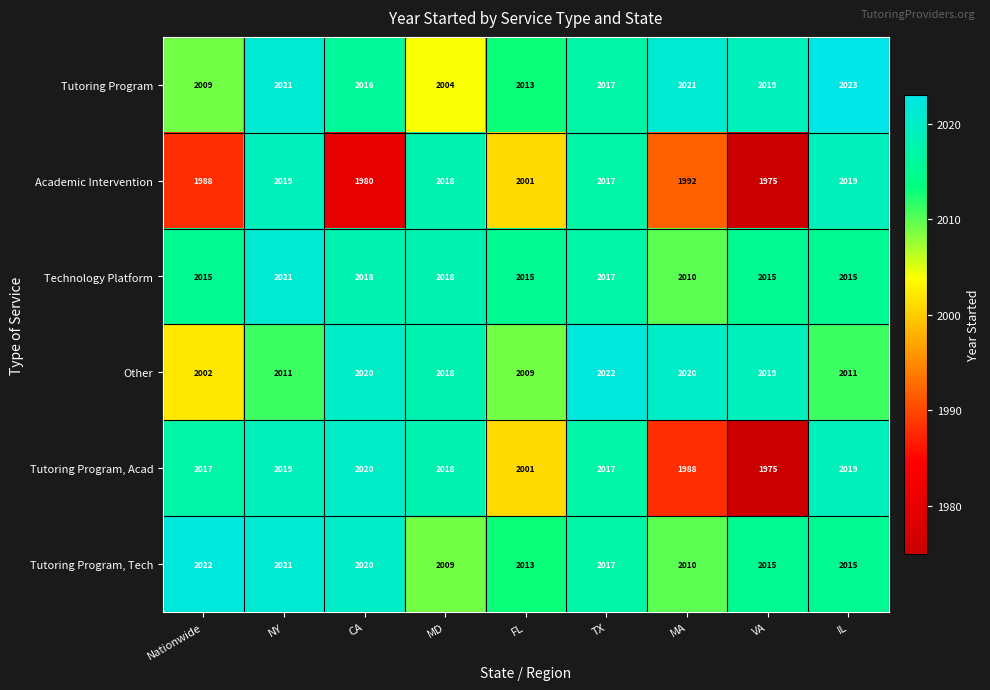

What is the sum of the Other values at NY and FL?

4020